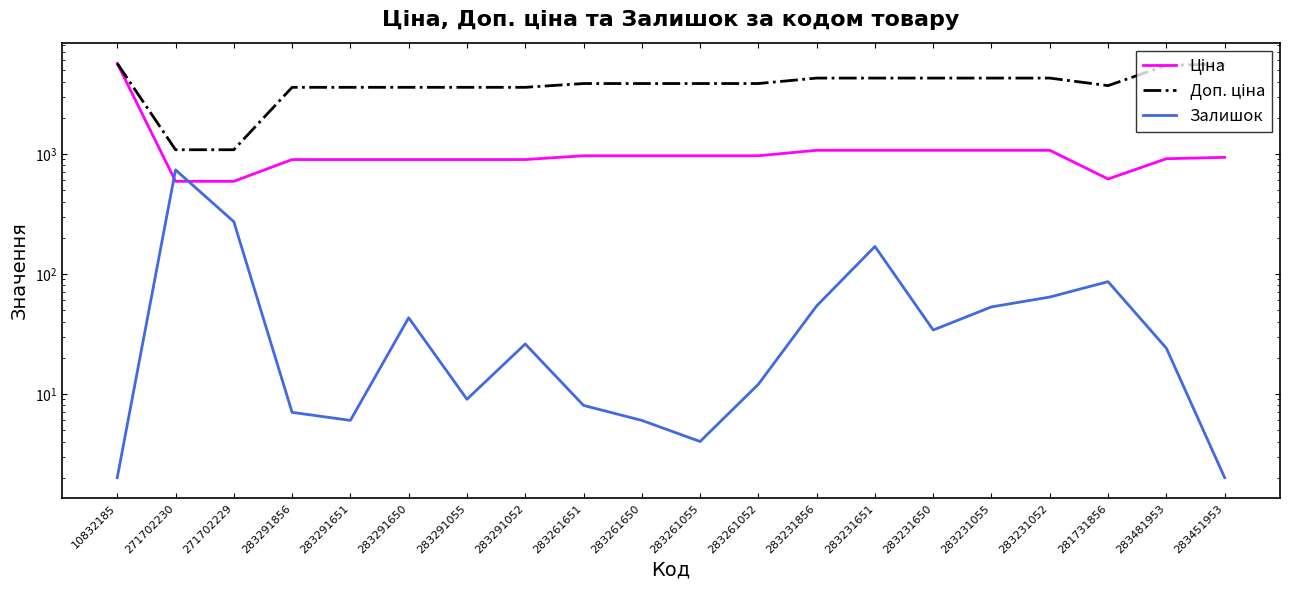

True or false: Доп. ціна has a value of 2194.7 at 283291650.

False